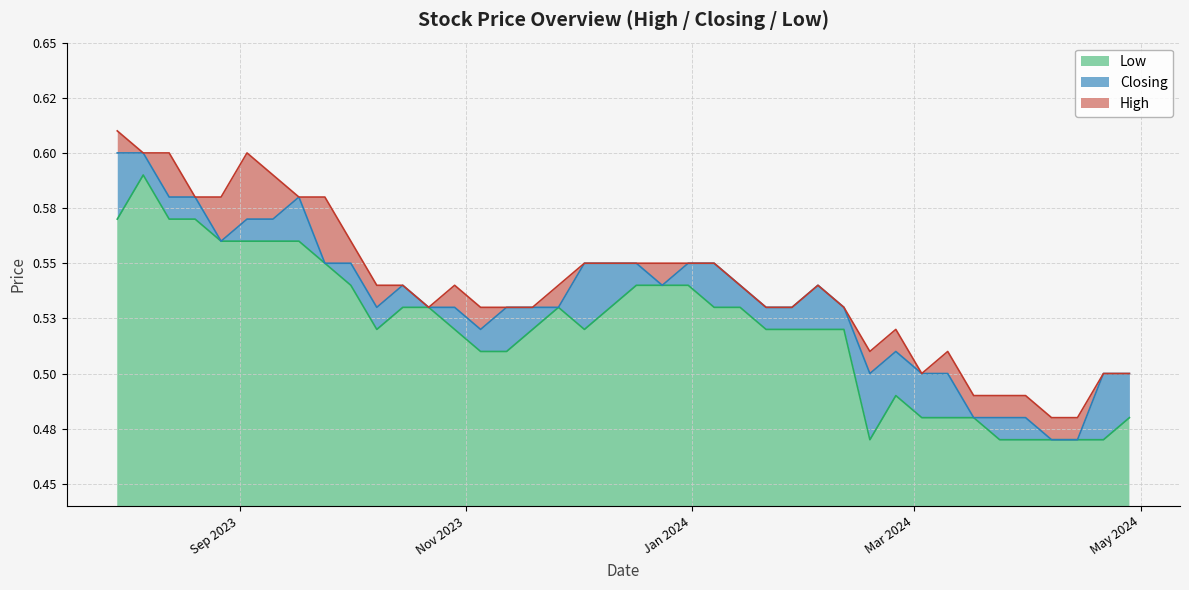

How many lines are shown in the chart?

3